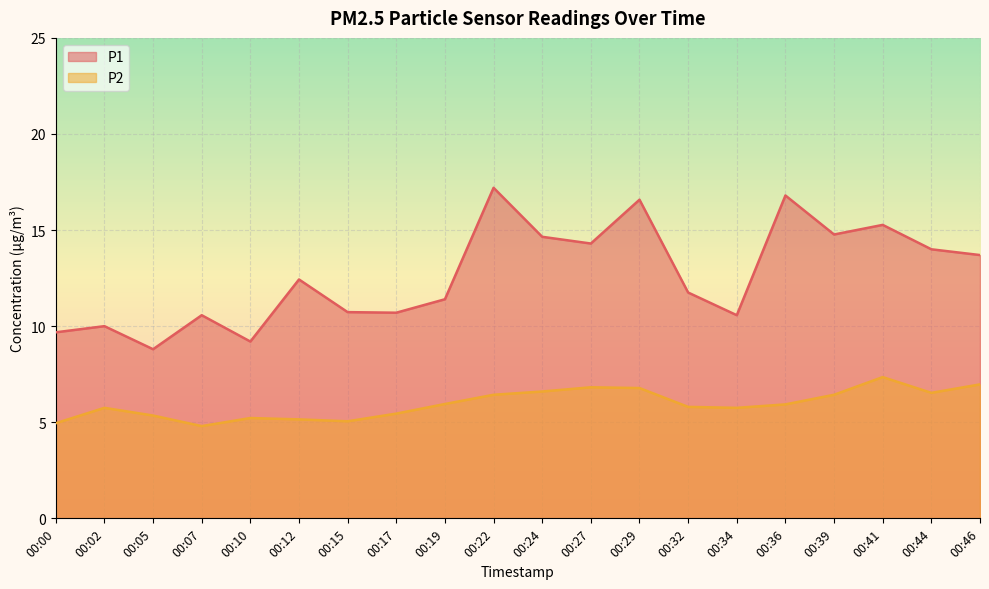

Where is the first local maximum for P1?

00:02